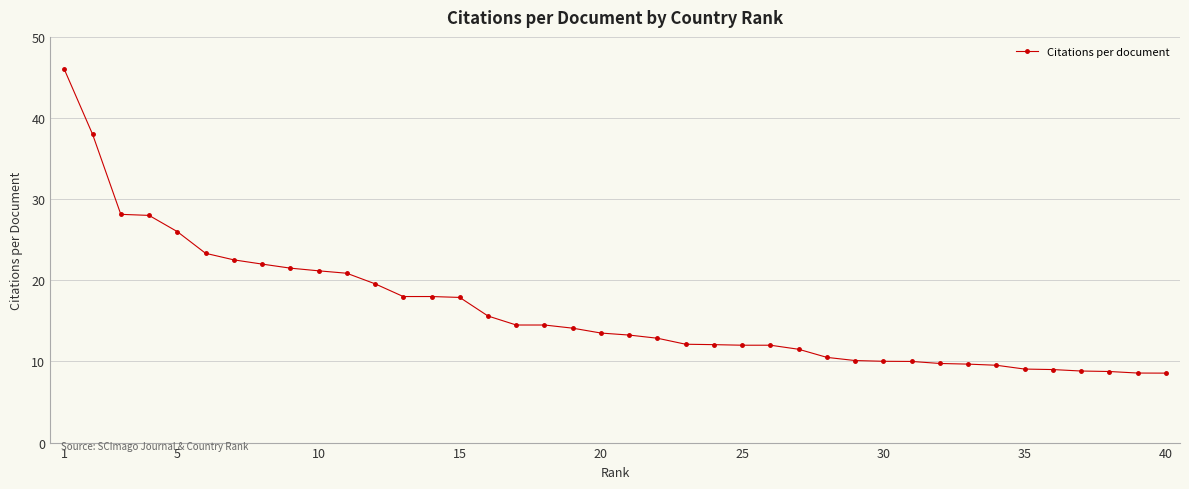

What is the smallest value displayed?

8.6